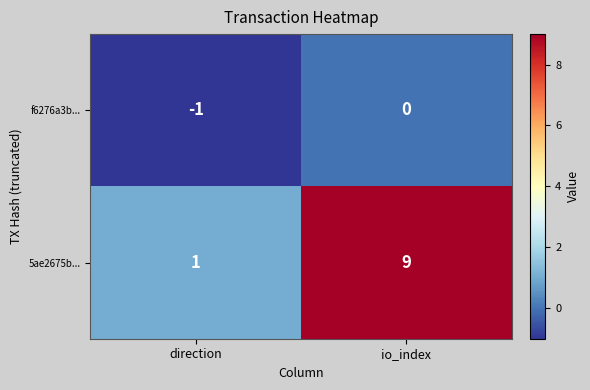

What is the greatest value displayed?

9